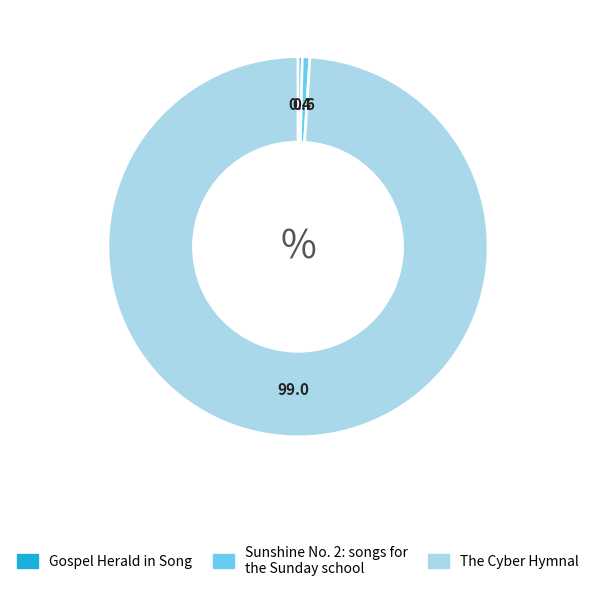

Combined, do Gospel Herald in Song and Sunshine No. 2: songs for the Sunday school account for over 50%?

No